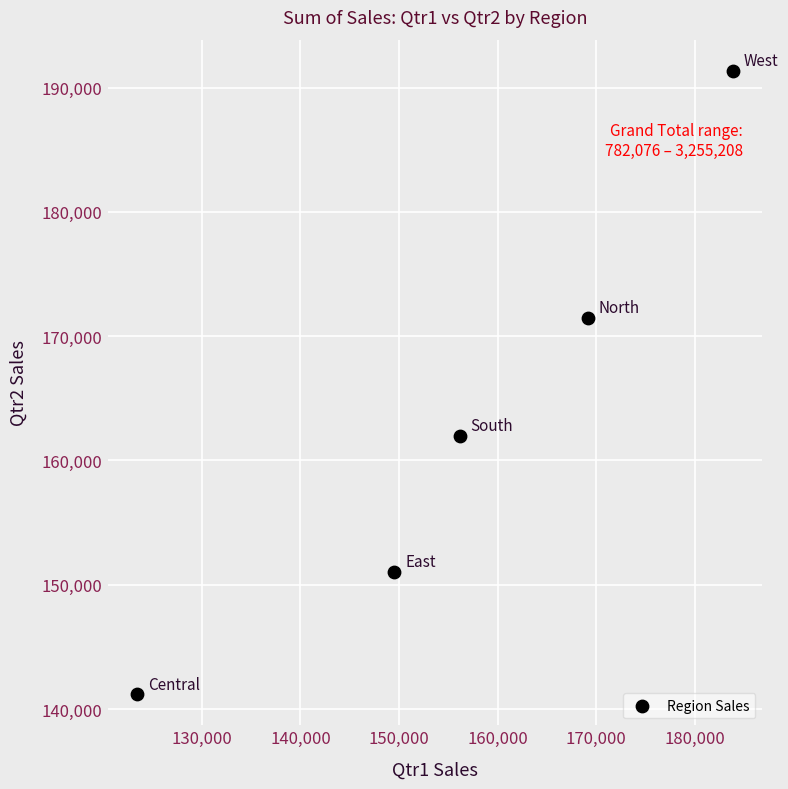

What is the average Y value?

163409